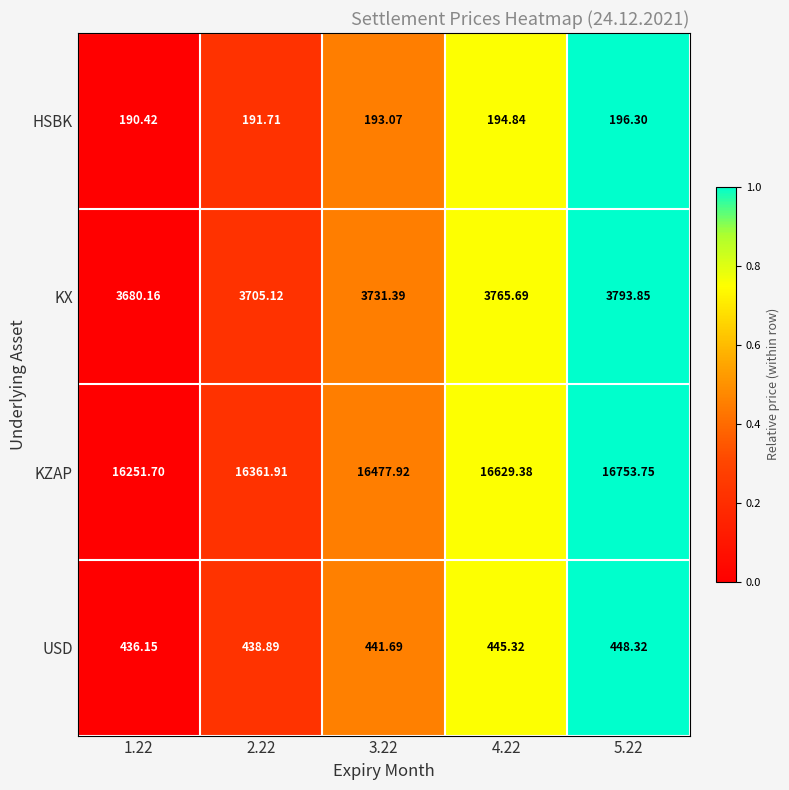

What is the total value across all series at 4.22?

21035.2